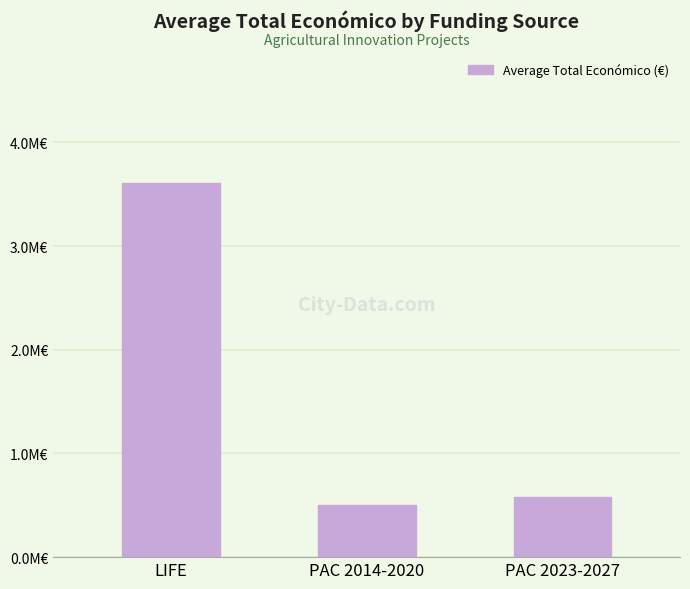

The chart shows a value of 3610168 at LIFE. True or false?

True